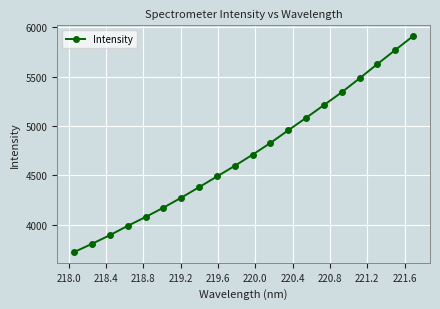

What is the value of the 3rd point from the left?

3894.3